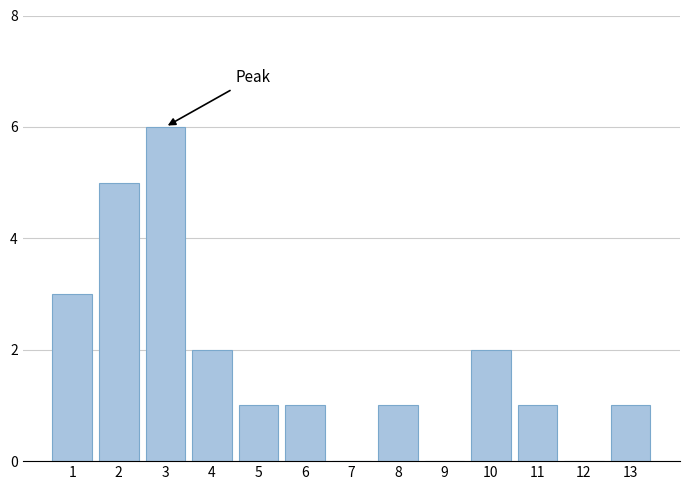

Reading right to left, transcribe all the data shown in this chart.

13=1	12=0	11=1	10=2	9=0	8=1	7=0	6=1	5=1	4=2	3=6	2=5	1=3